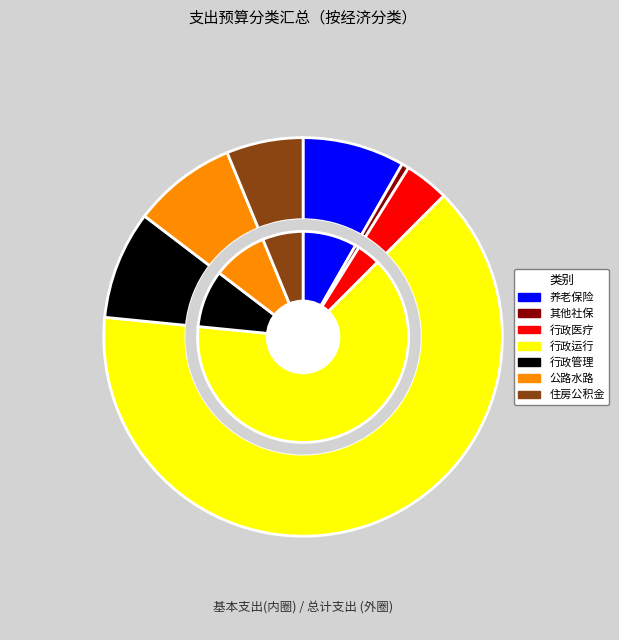

To the nearest percent, what is the difference between the largest and smallest slice percentages?

64%